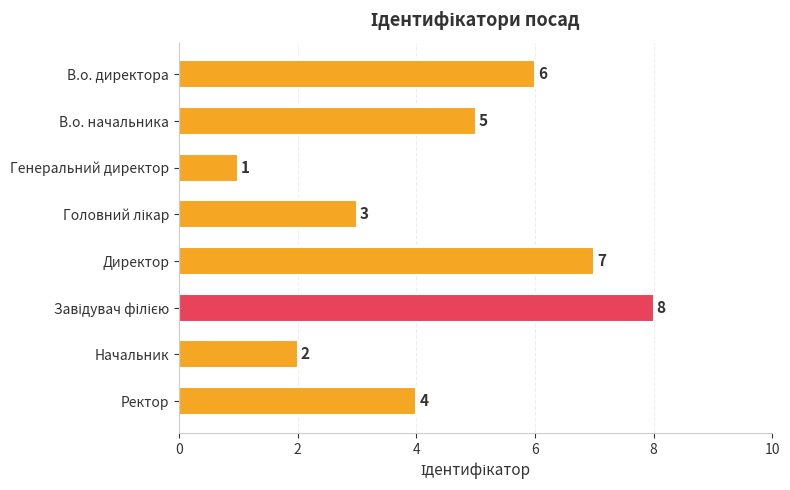

The value at В.о. начальника is 5. True or false?

True